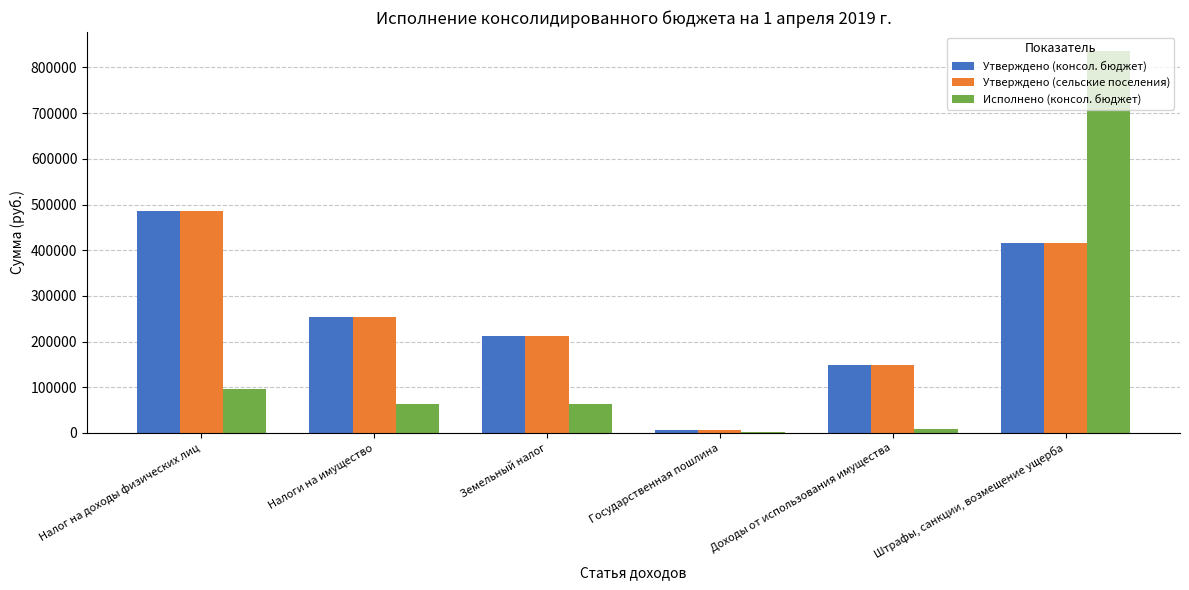

Count the Утверждено (сельские поселения) values in the range 147700 to 415500.

4